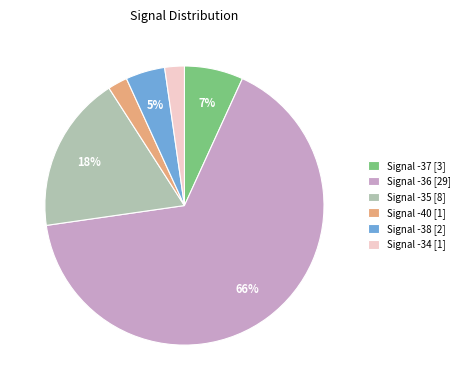

Does any single category account for the majority?

Yes